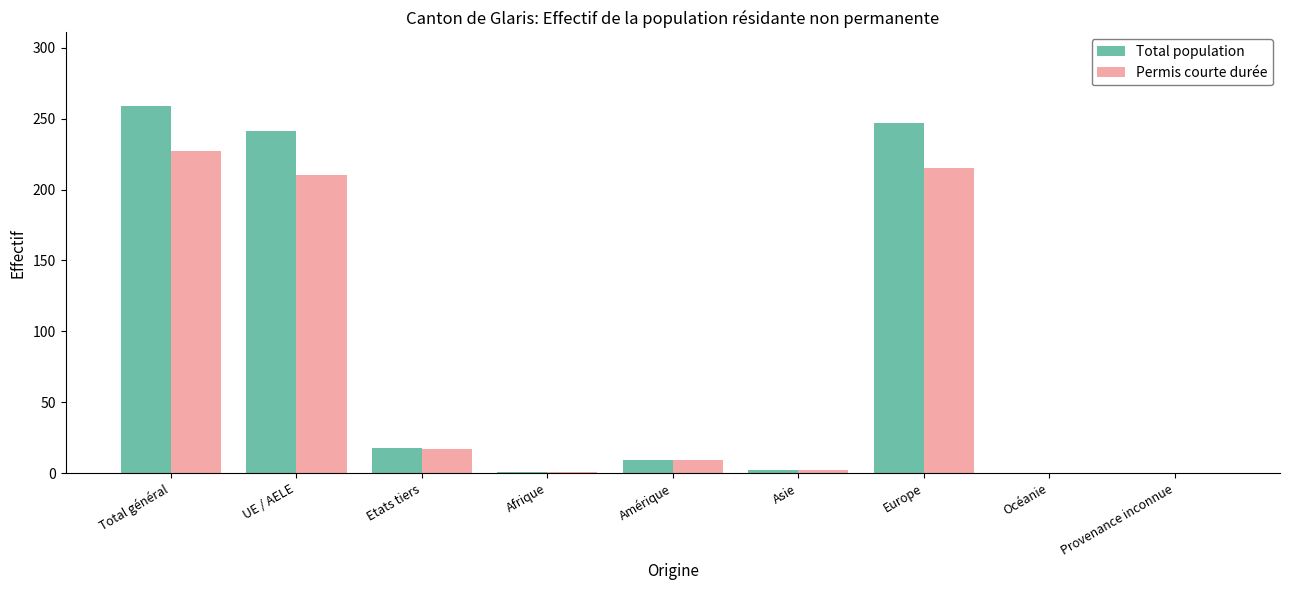

What is the sum of the Permis courte durée values at Total général and Europe?

442